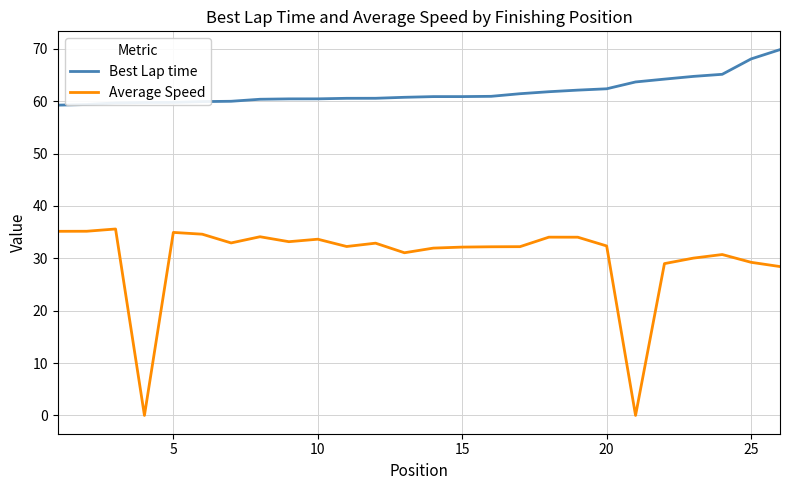

True or false: Average Speed and Best Lap time cross at least once.

False